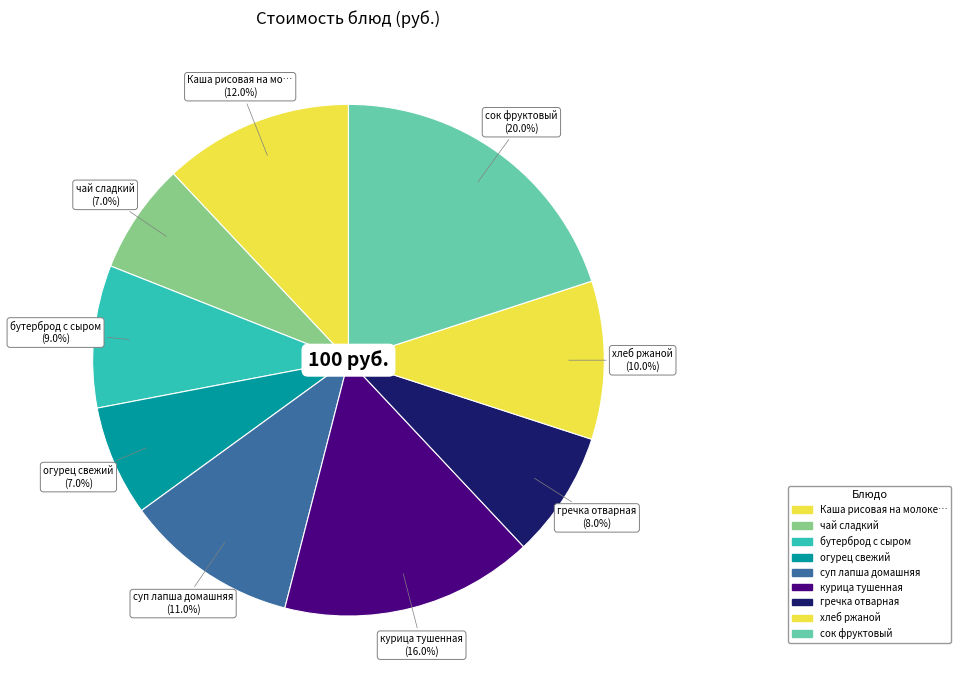

What is the smallest slice in the pie chart?

чай сладкий